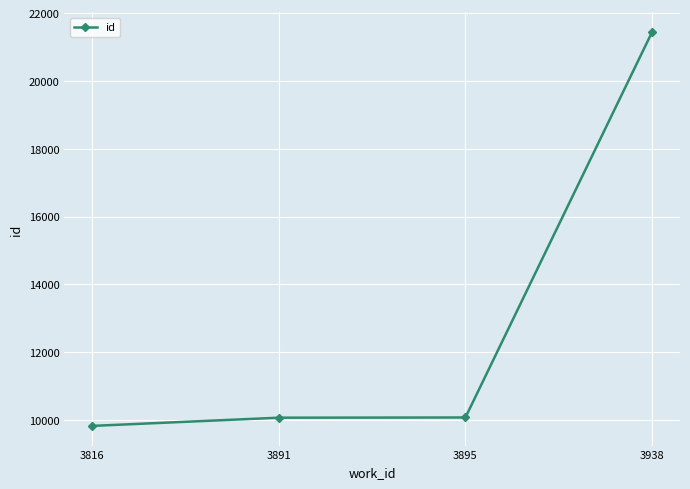

Is this an area chart (filled region under the line)?

No